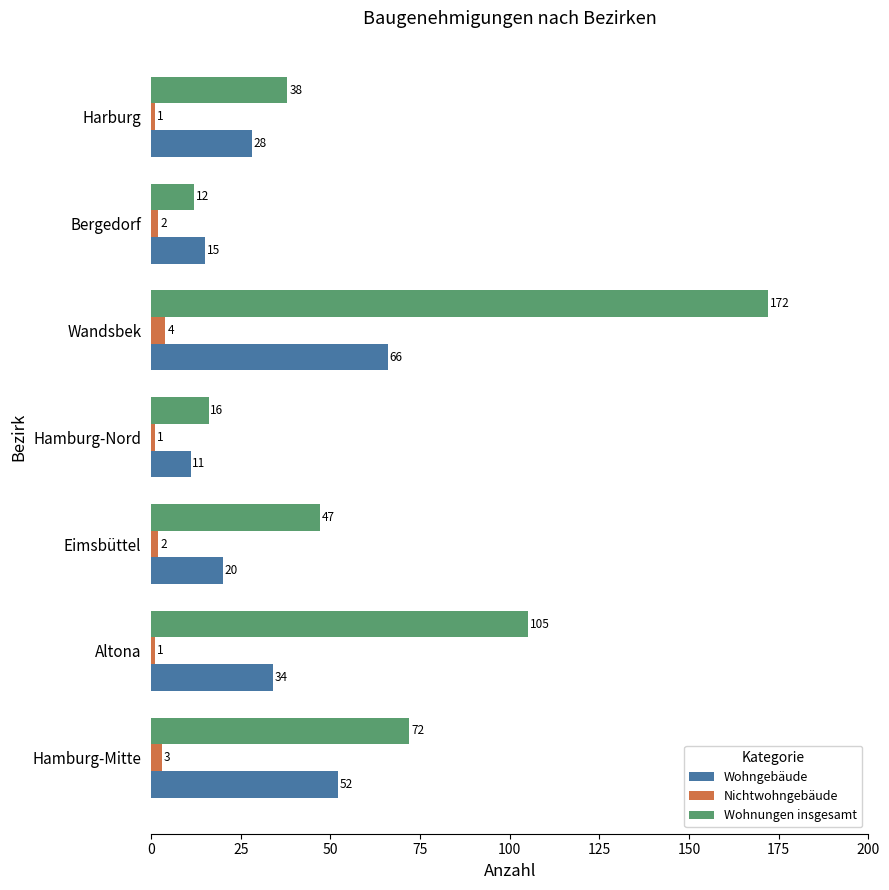

List the series in order of their overall mean, lowest first.

Nichtwohngebäude, Wohngebäude, Wohnungen insgesamt